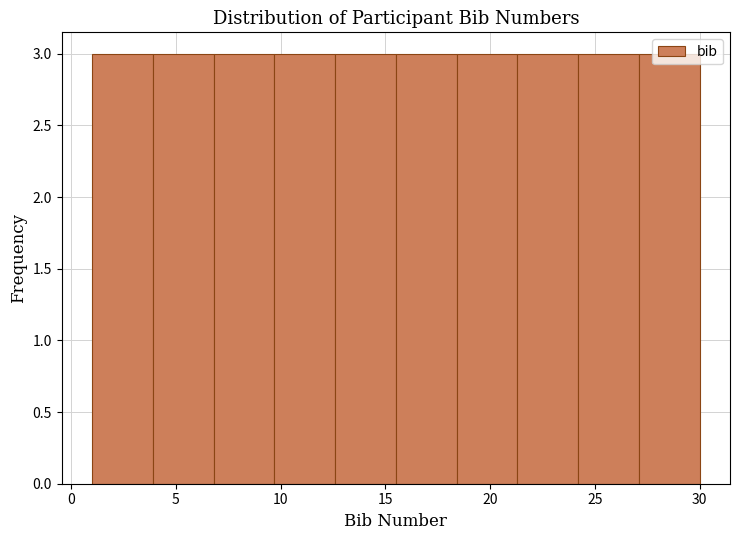

Reading left to right, transcribe this chart: for each bar, give the range it covers on the x-axis and its height. Neither the bar edges nor the heights are printed on the chart, so give them approximately, as read against the axes.

1.0 to 3.9: 3
3.9 to 6.8: 3
6.8 to 9.7: 3
9.7 to 12.6: 3
12.6 to 15.5: 3
15.5 to 18.4: 3
18.4 to 21.3: 3
21.3 to 24.2: 3
24.2 to 27.1: 3
27.1 to 30.0: 3